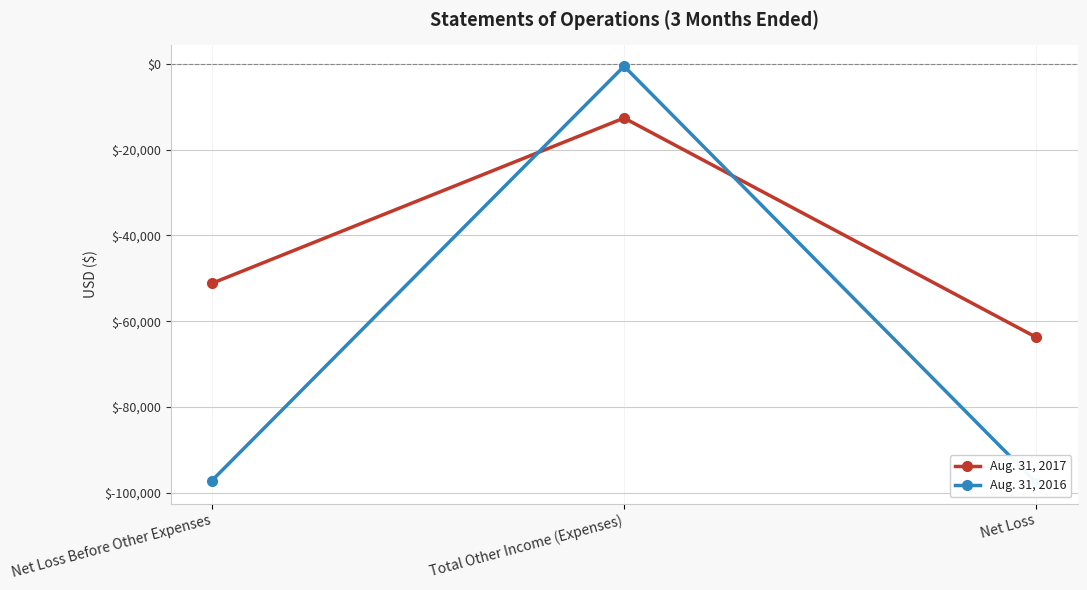

At how many categories does at least one series exceed -14691?

1